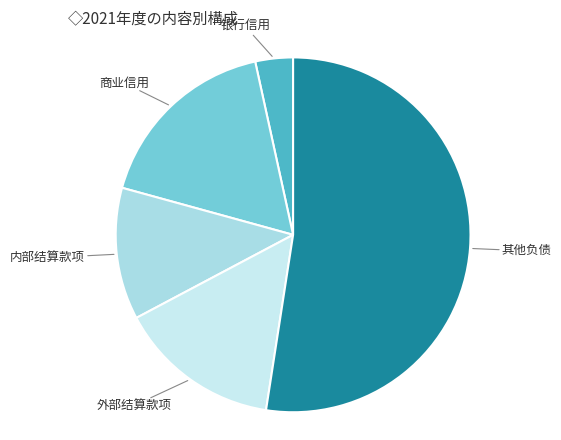

Which category accounts for the majority?

其他负债